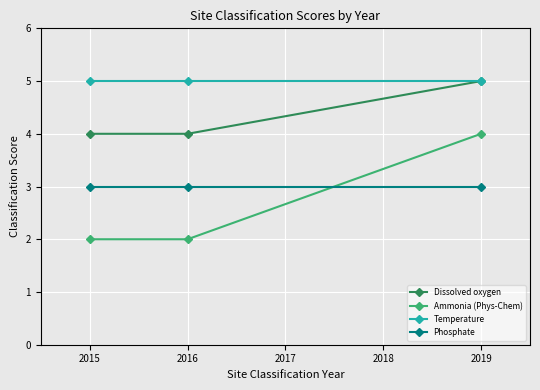

The value of Ammonia (Phys-Chem) at 2016 is 2. True or false?

True